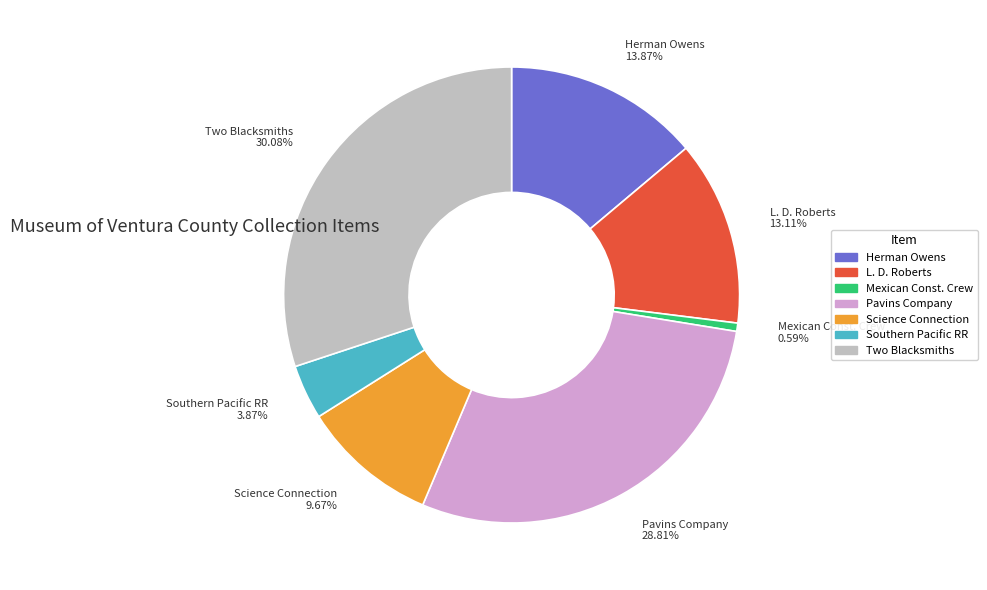

Is there a majority slice in this chart?

No